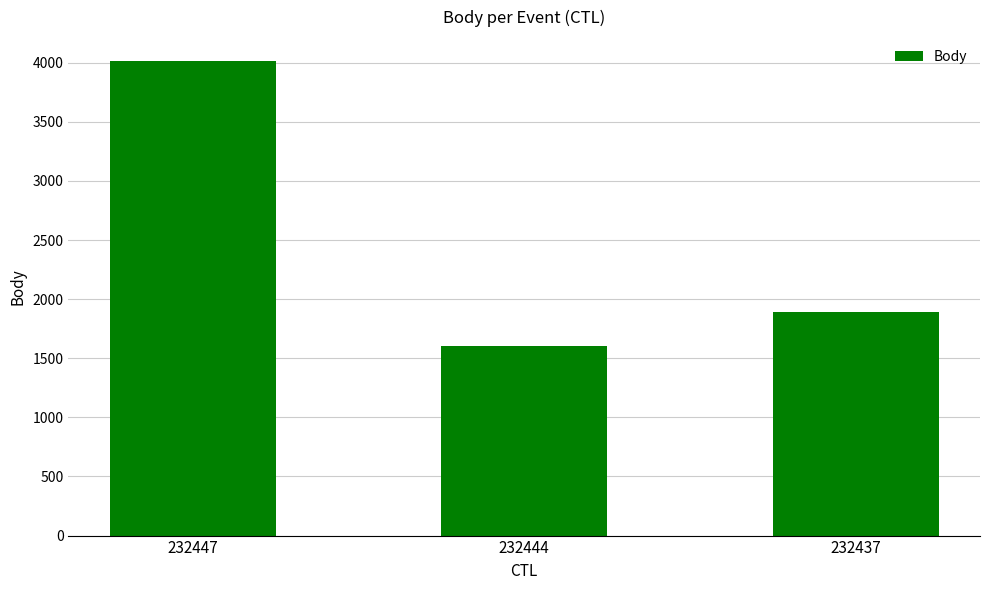

What is the change in value from 232447 to 232444?

-2416